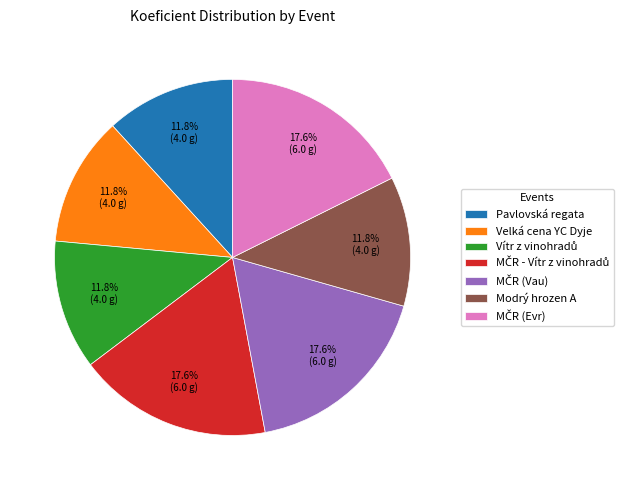

What portion of the pie excludes Velká cena YC Dyje?

88.2%